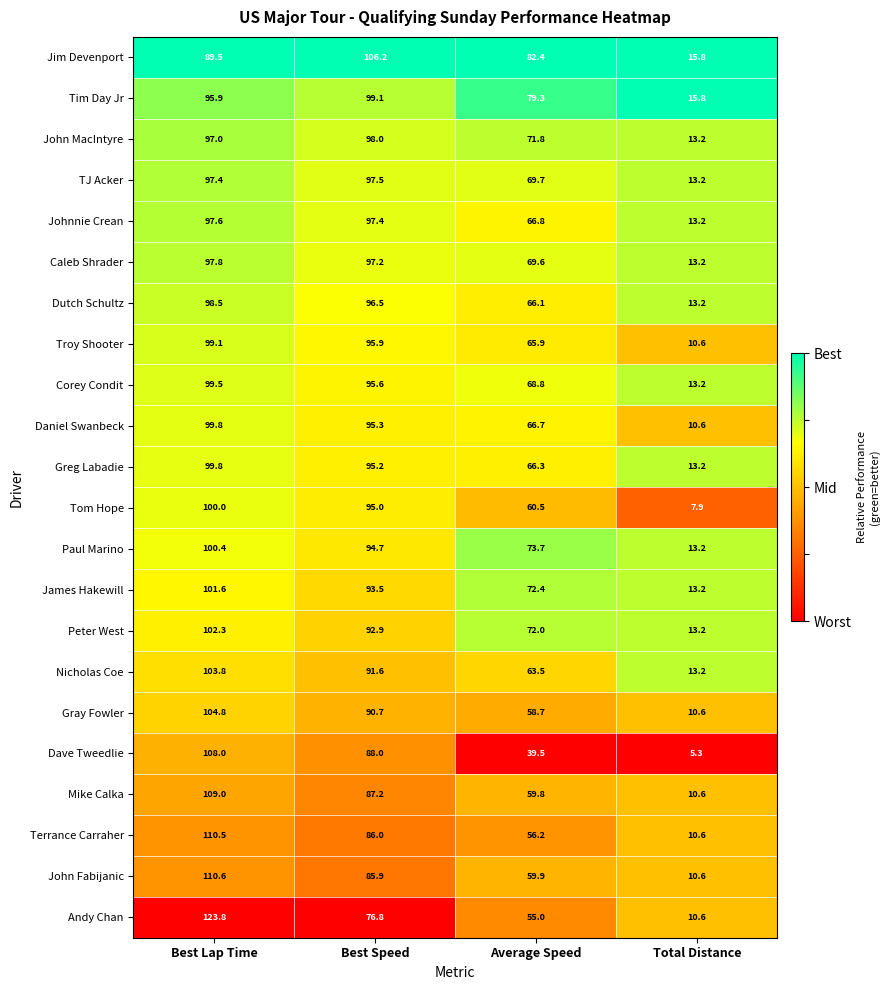

What is the total value across all series at Best Speed?

2056.2